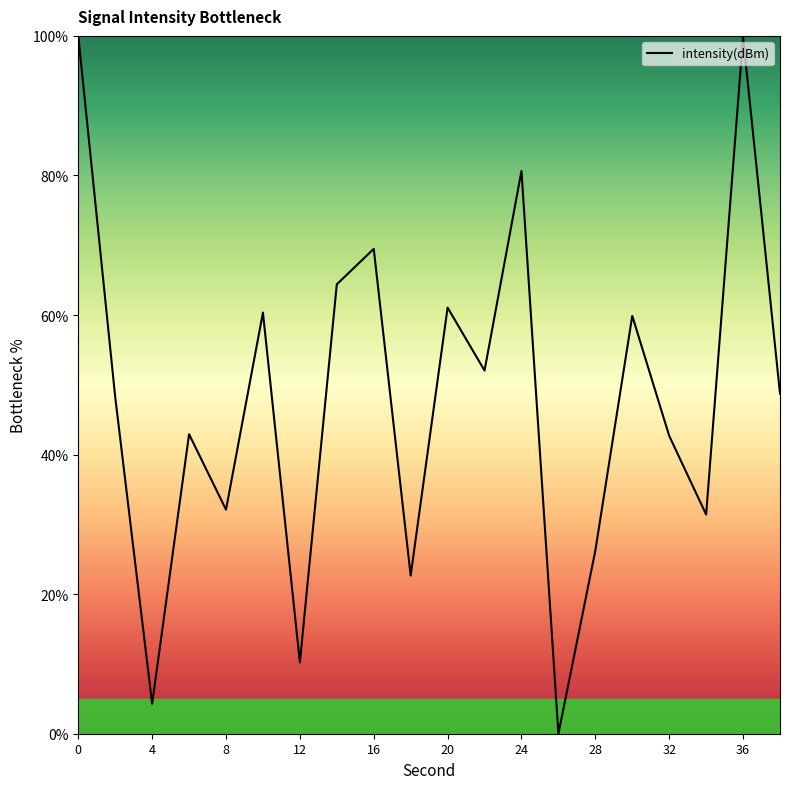

What is the difference between the maximum and minimum values?

100.0